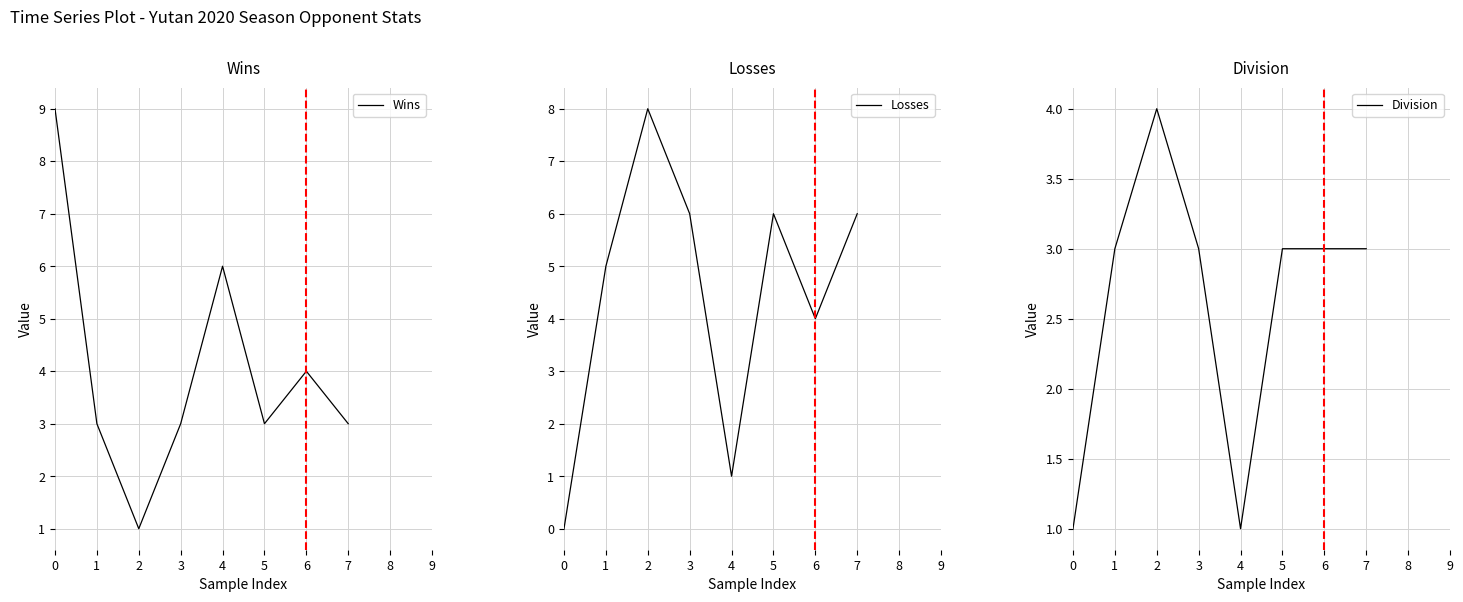

Reading left to right, list all the values displayed in this chart.

Wins: 9	3	1	3	6	3	4	3
Losses: 0	5	8	6	1	6	4	6
Division: 1	3	4	3	1	3	3	3